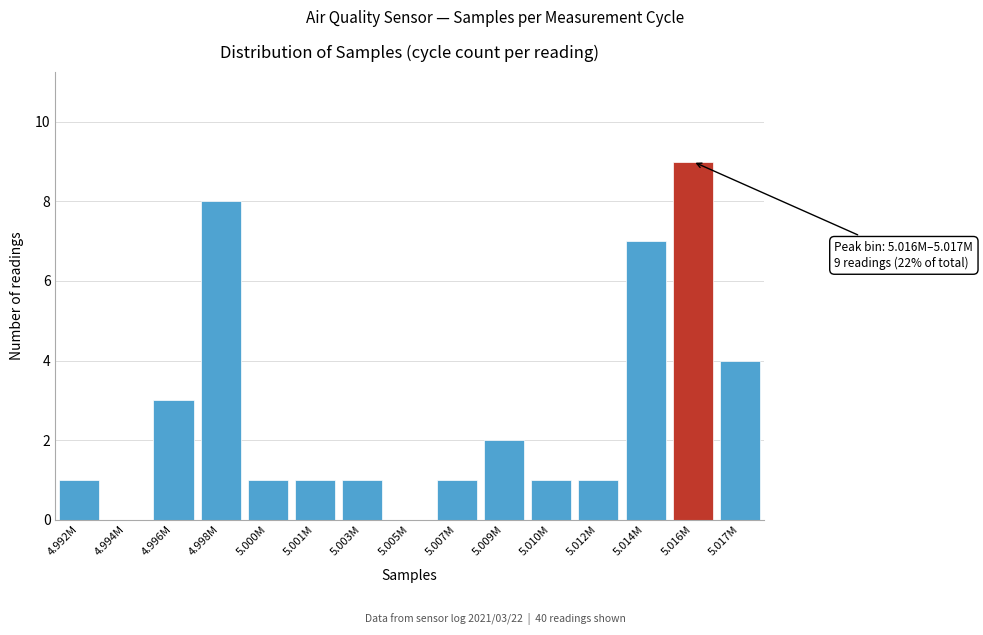

Reading right to left, list all the values displayed in this chart.

5.017M=4	5.016M=9	5.014M=7	5.012M=1	5.010M=1	5.009M=2	5.007M=1	5.005M=0	5.003M=1	5.001M=1	5.000M=1	4.998M=8	4.996M=3	4.994M=0	4.992M=1